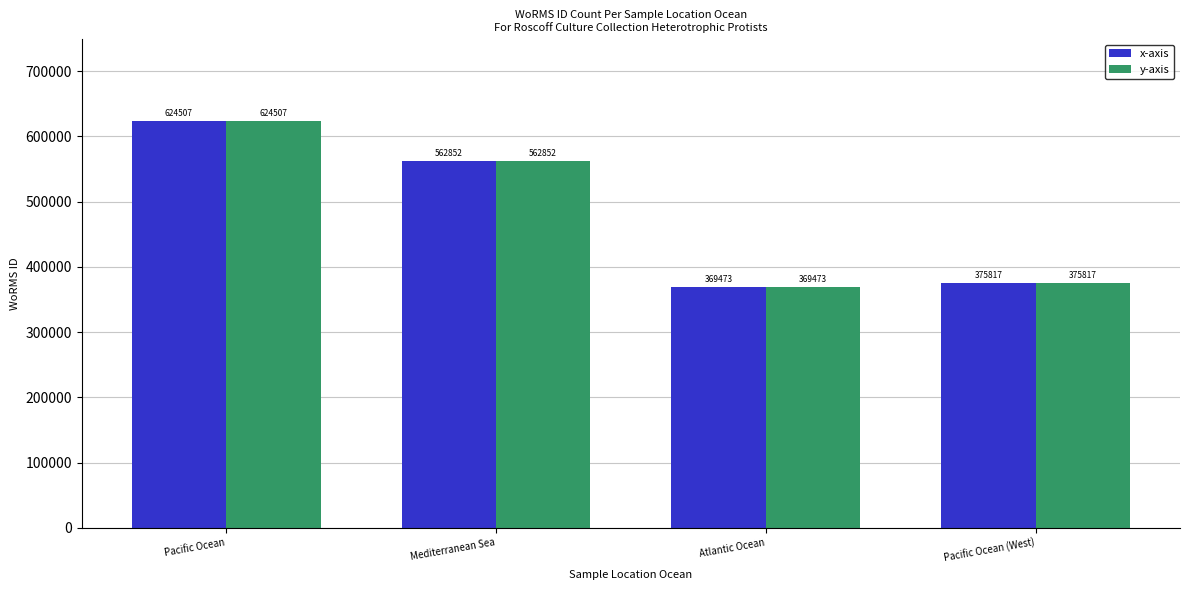

What position from the right is Pacific Ocean (West)?

1